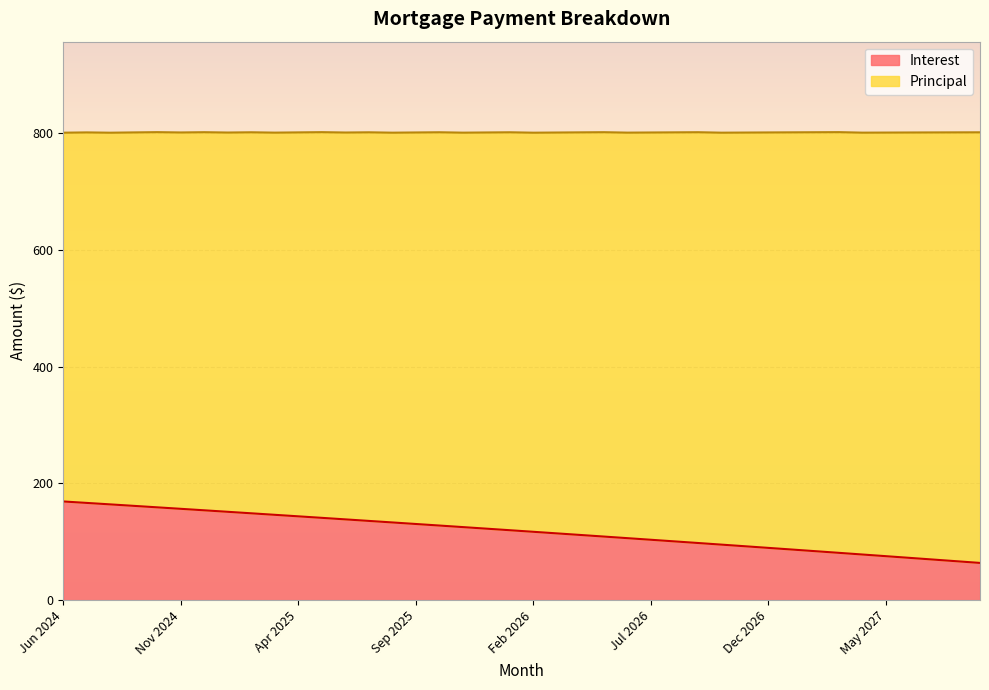

What value does the data have at Jun 2024?

169.2